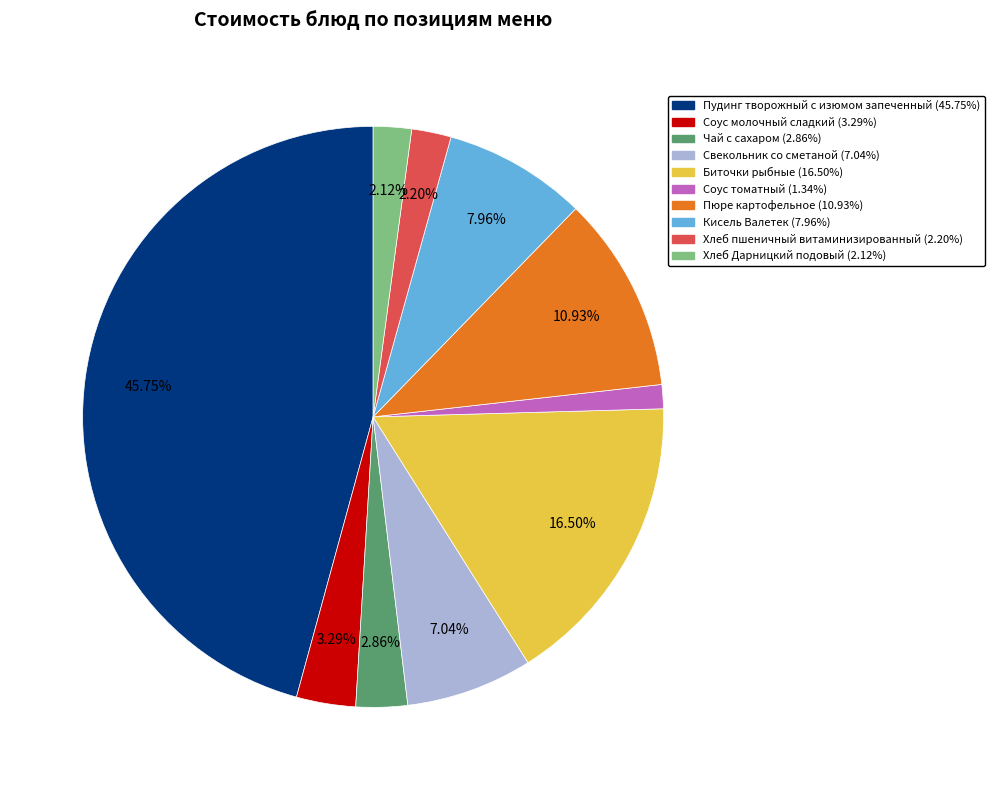

Does Свекольник со сметаной represent more than half of the total?

No